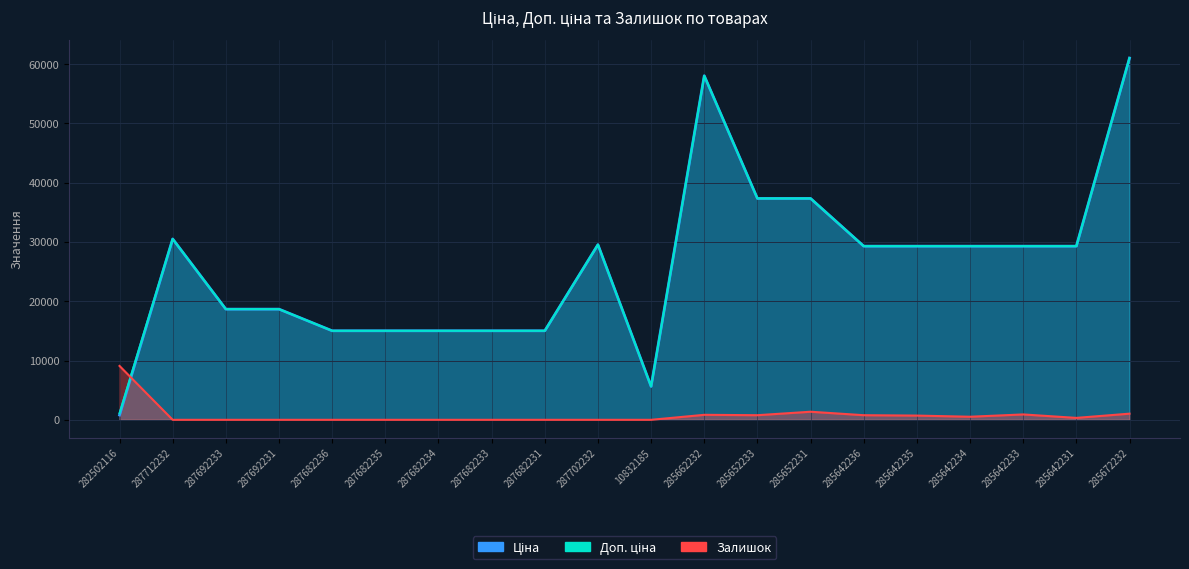

In Ціна, how many points are lower than both neighbors (excluding endpoints)?

1